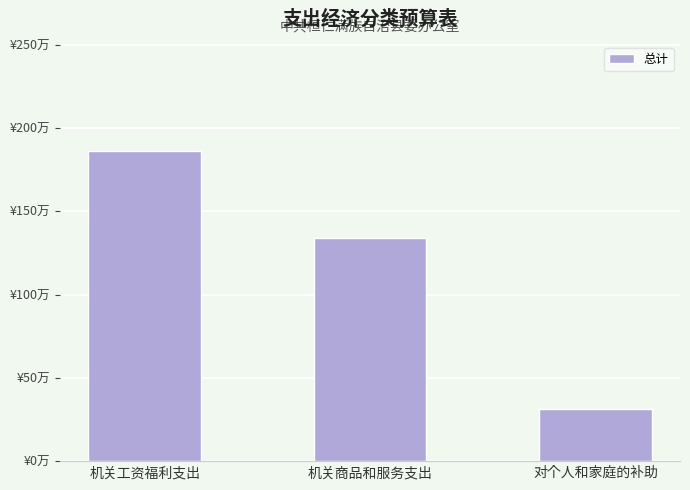

Rank the categories by value from lowest to highest.

对个人和家庭的补助, 机关商品和服务支出, 机关工资福利支出